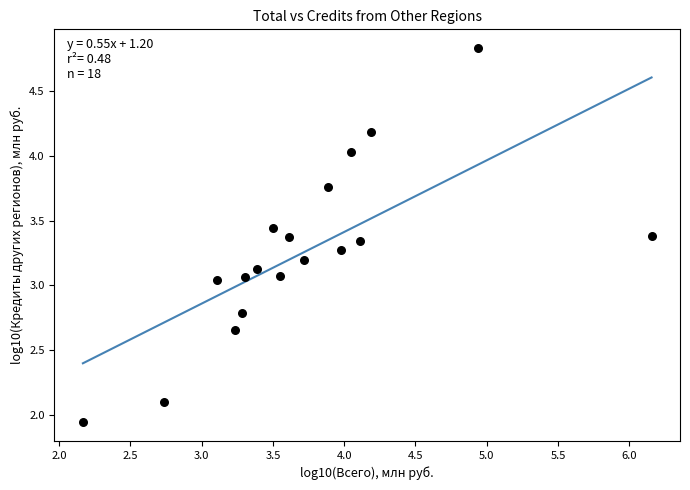

What is the range of Y values (max minus min)?

2.9